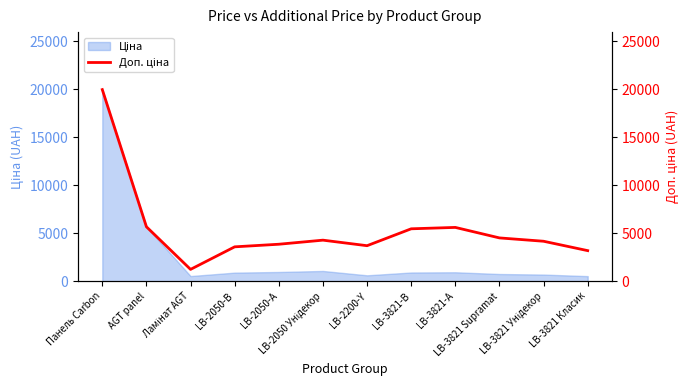

At which category does the data reach its first local valley?

Ламінат AGT